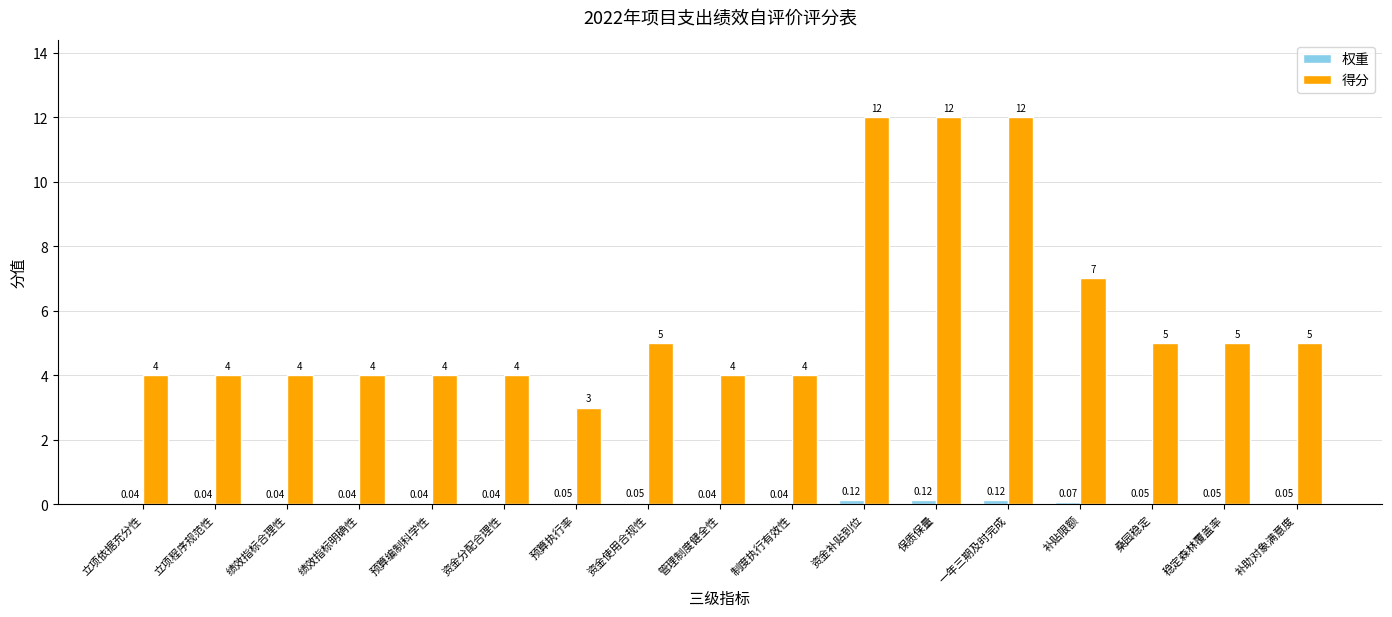

What is the sum of the 得分 values at 补贴限额 and 资金补贴到位?

19.0